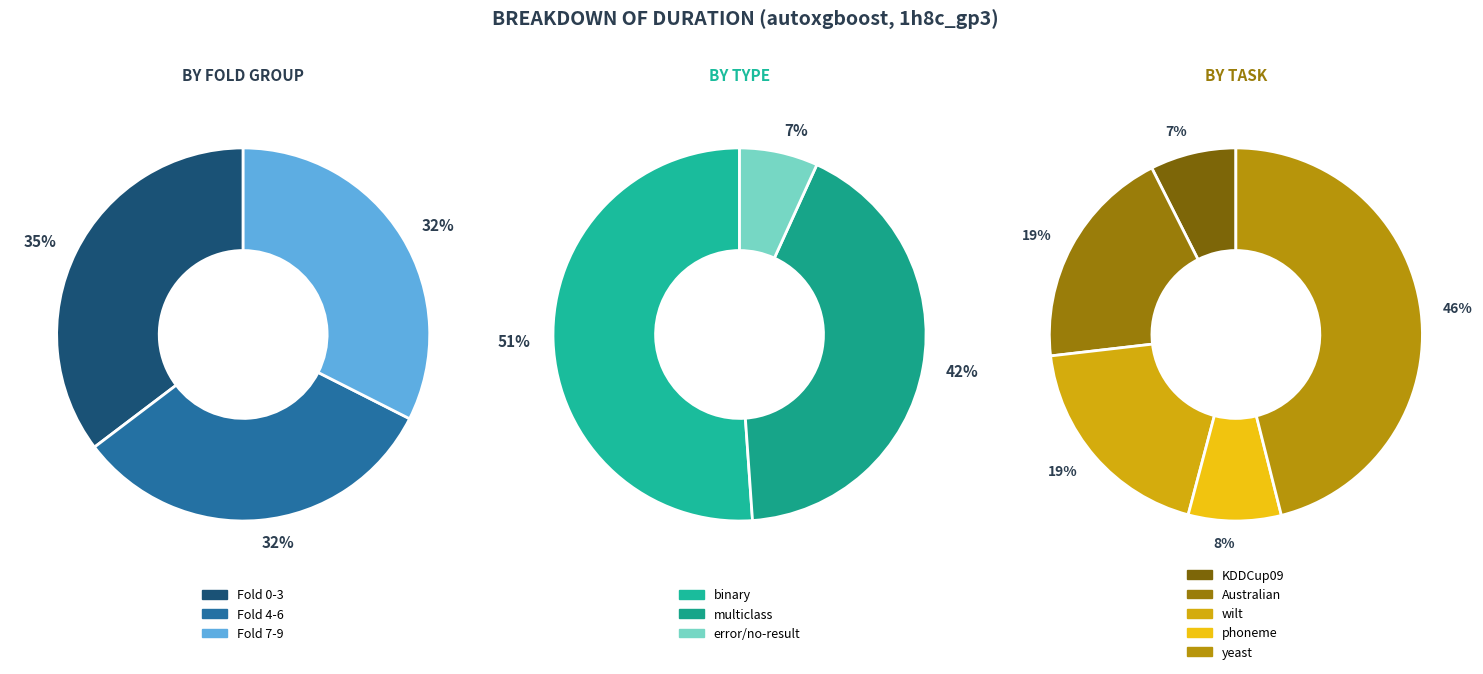

Is it true that fold_8 is 1% of the pie?

False